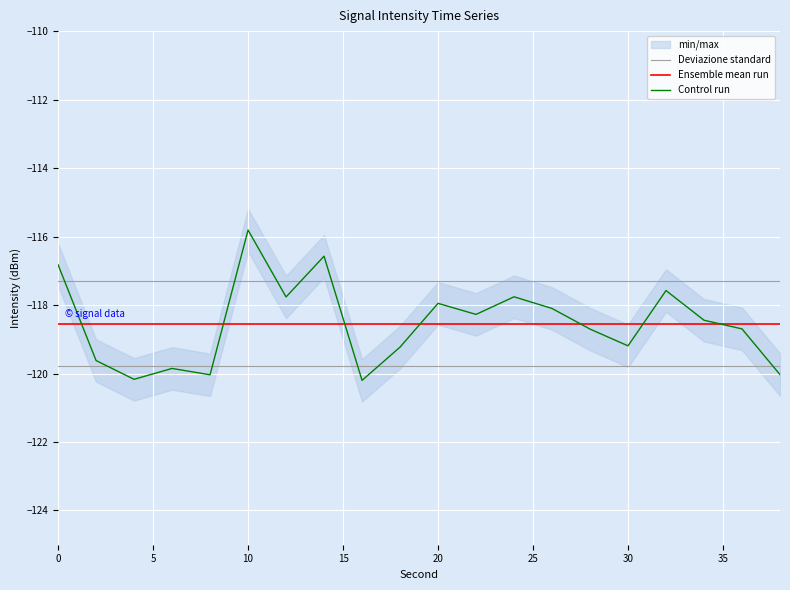

How many lines are shown in the chart?

3